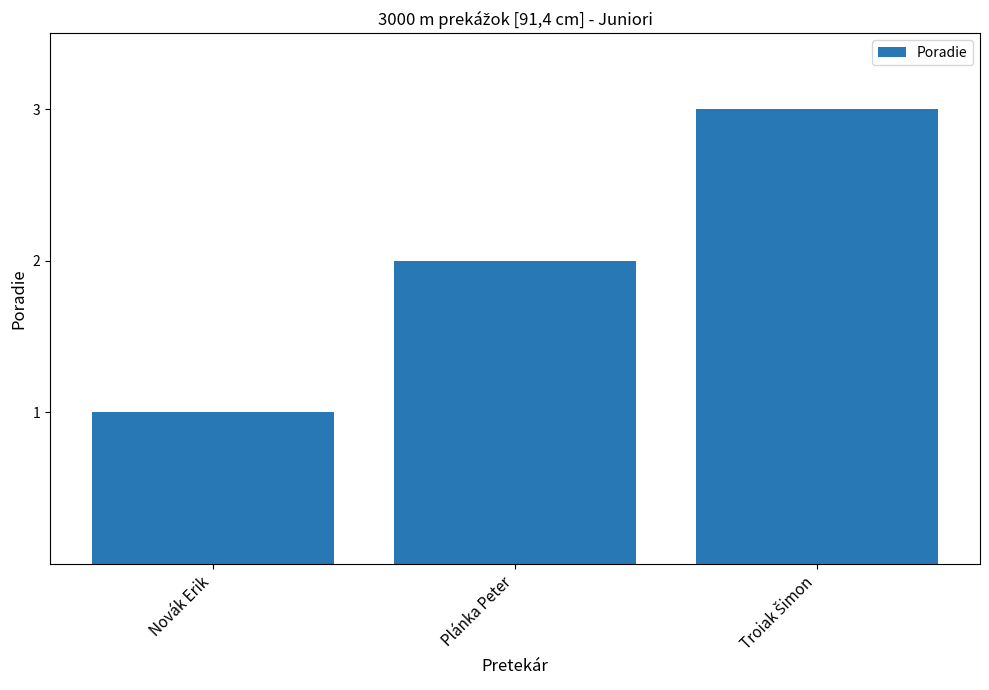

Are the bars grouped side by side (vs. stacked)?

No